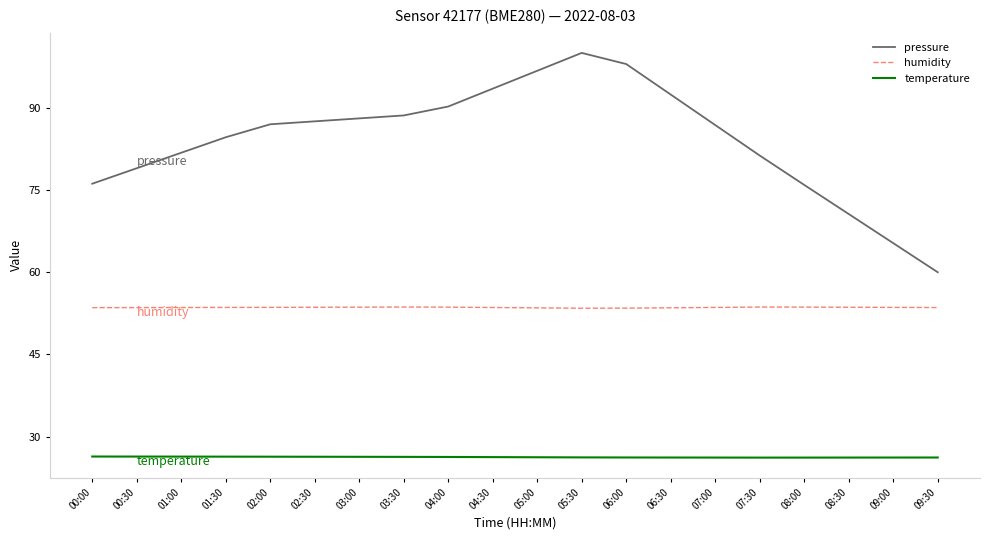

Which series has the widest spread of values?

pressure